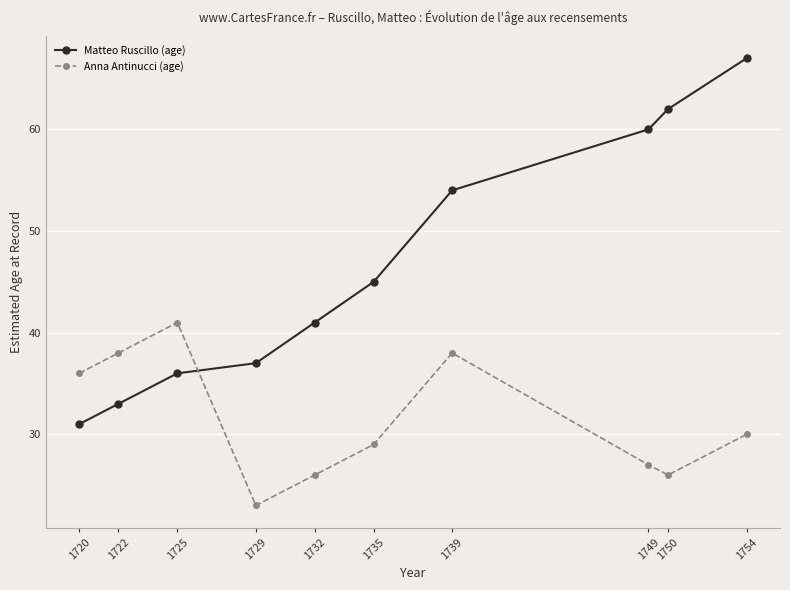

Which series has the largest total across all categories?

Matteo Ruscillo (age)